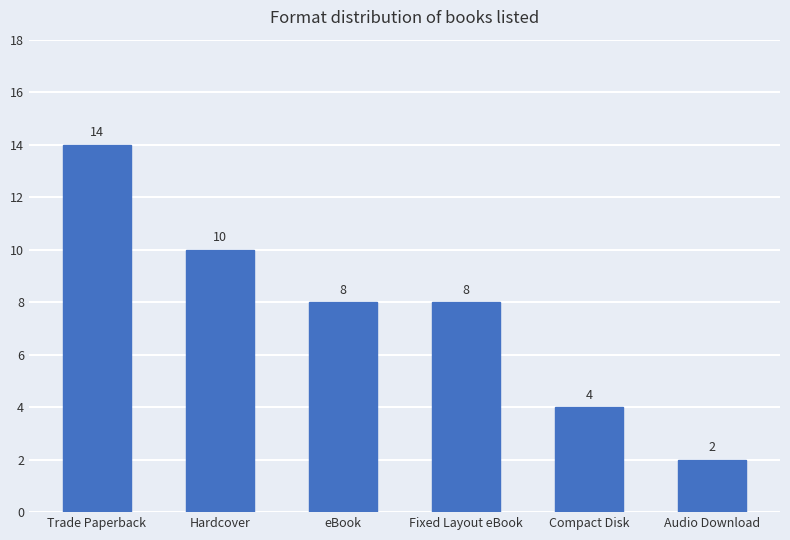

How many data points does each series have?

6